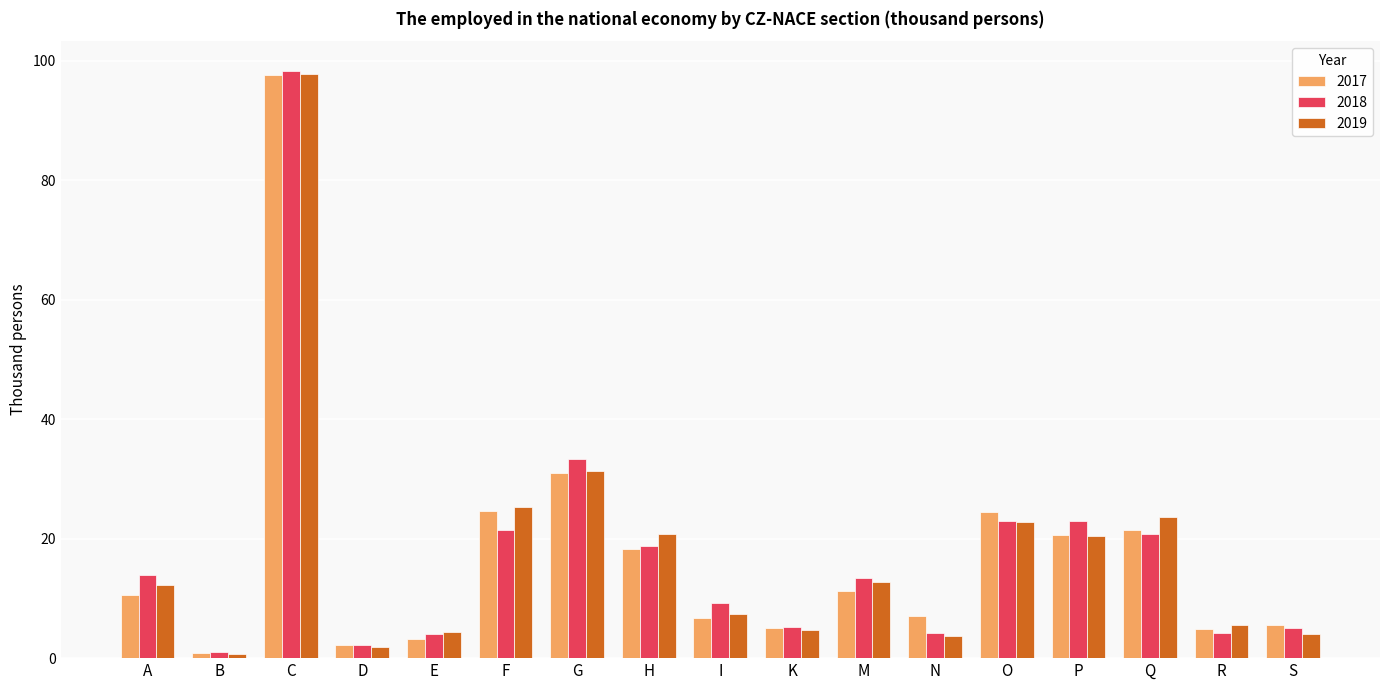

Where does the 2017 series first go above 10?

A